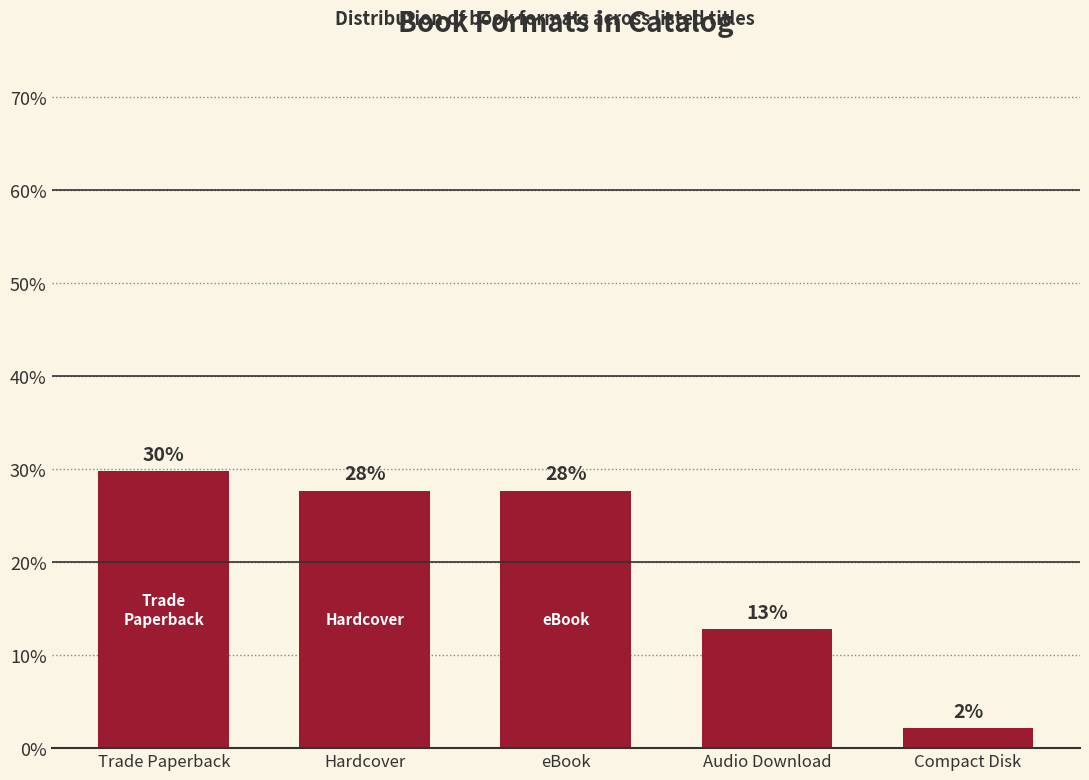

What is the difference between the second highest and second lowest values?

14.9